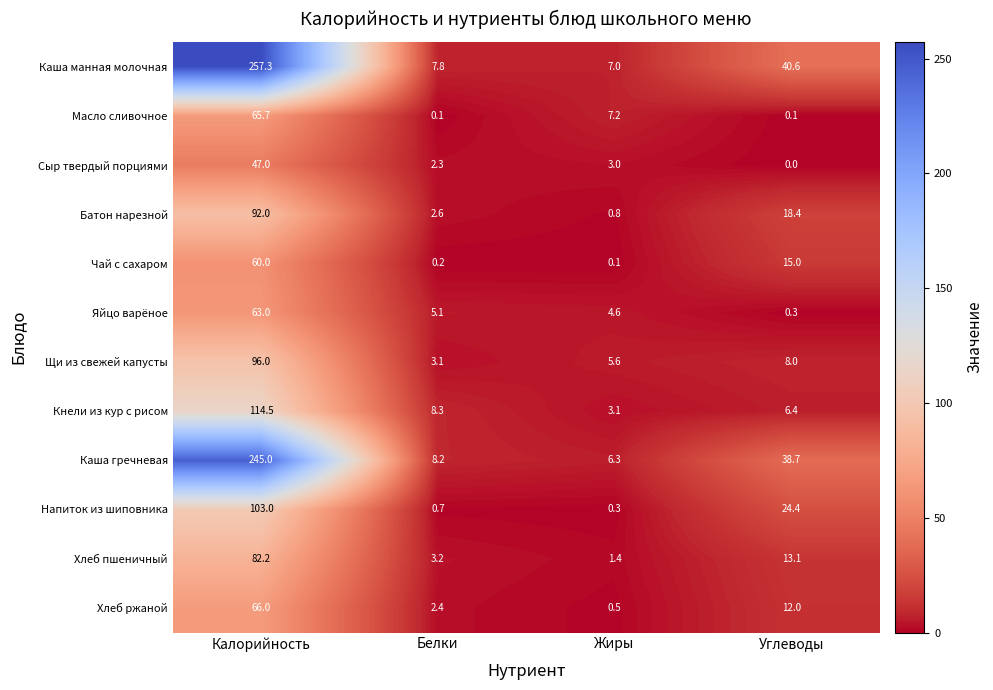

At which label does Чай с сахаром first exceed 15?

Калорийность